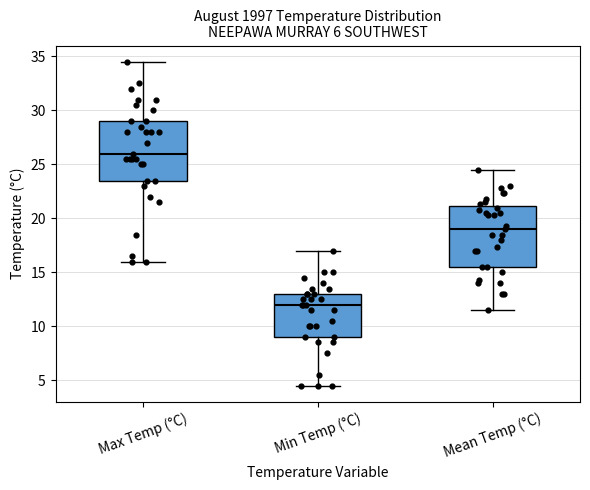

Where is the lower edge of the box for Mean Temp (°C) on the y-axis? The values are not printed on the chart, so give them approximately, as read against the axis.

15.5